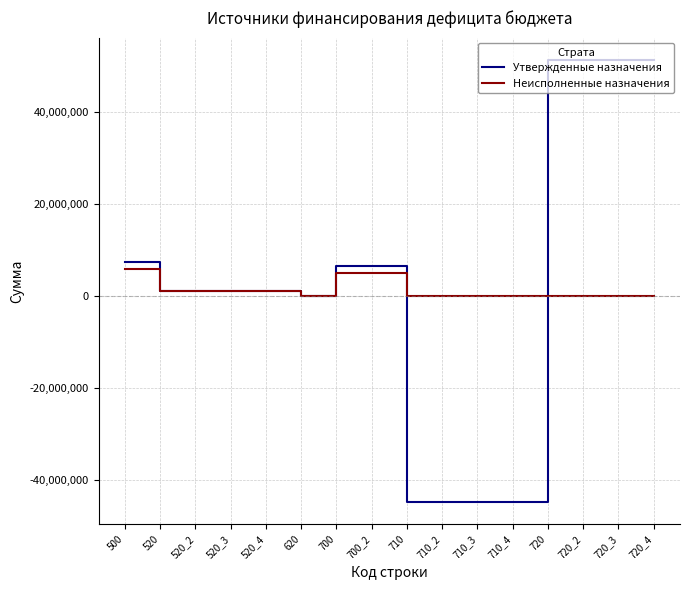

What is the maximum value shown in the chart?

51328800.0